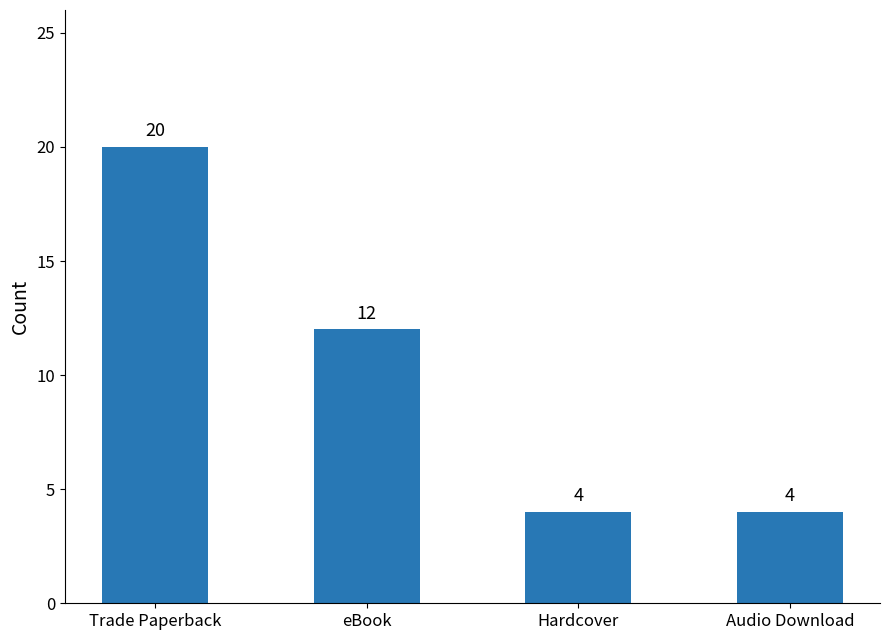

What is the smallest value displayed?

4